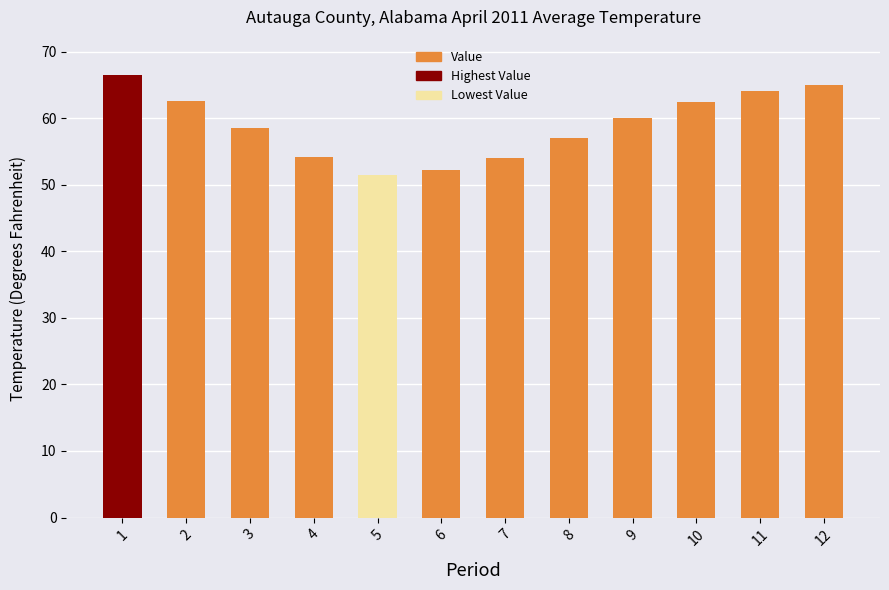

How many series are shown in this chart?

1